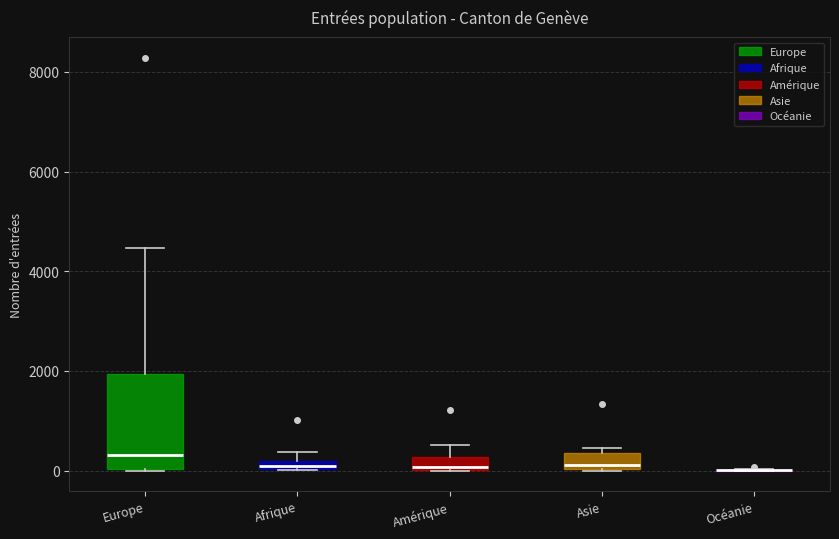

Comparing the boxes themselves (not the whiskers), which one is the tallest?

Europe